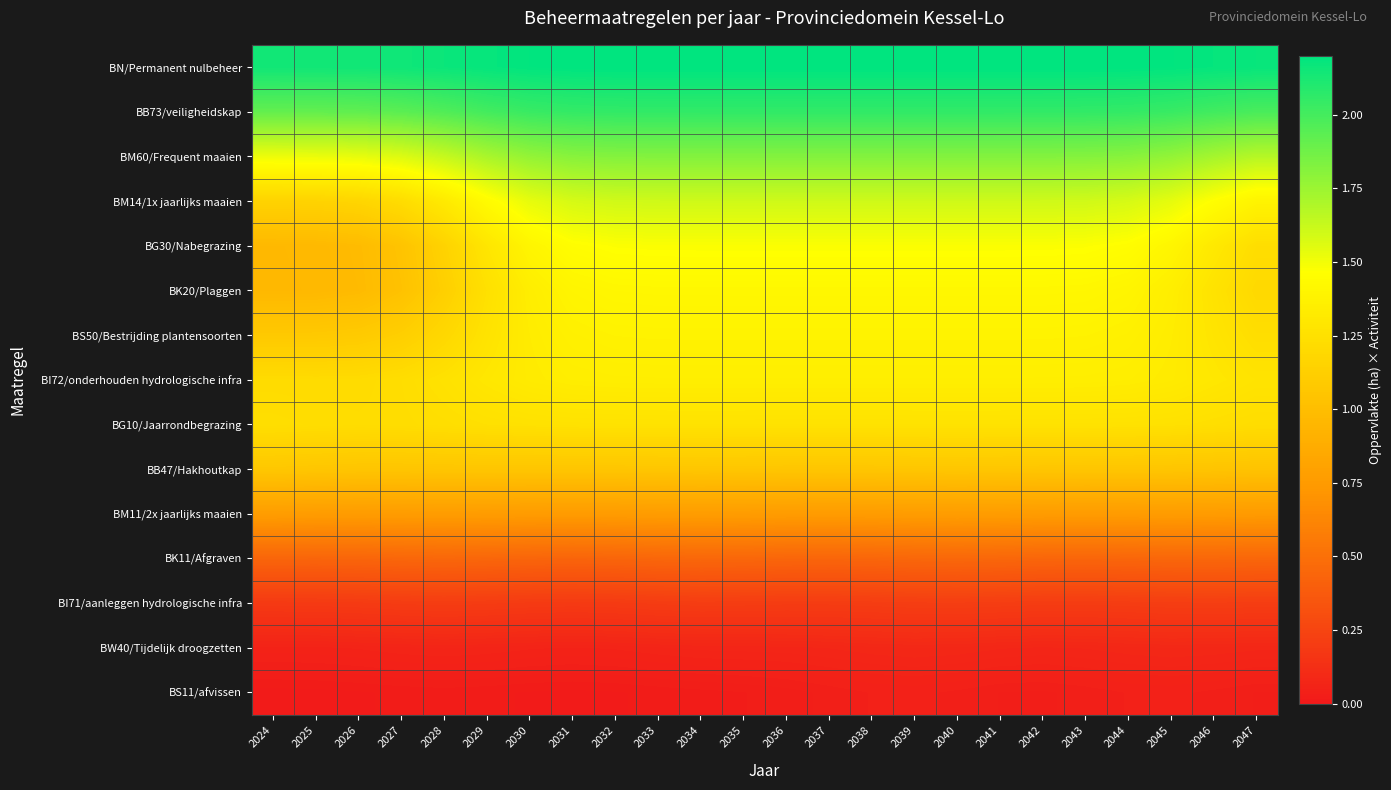

Which series has the largest total across all categories?

BN/Permanent nulbeheer